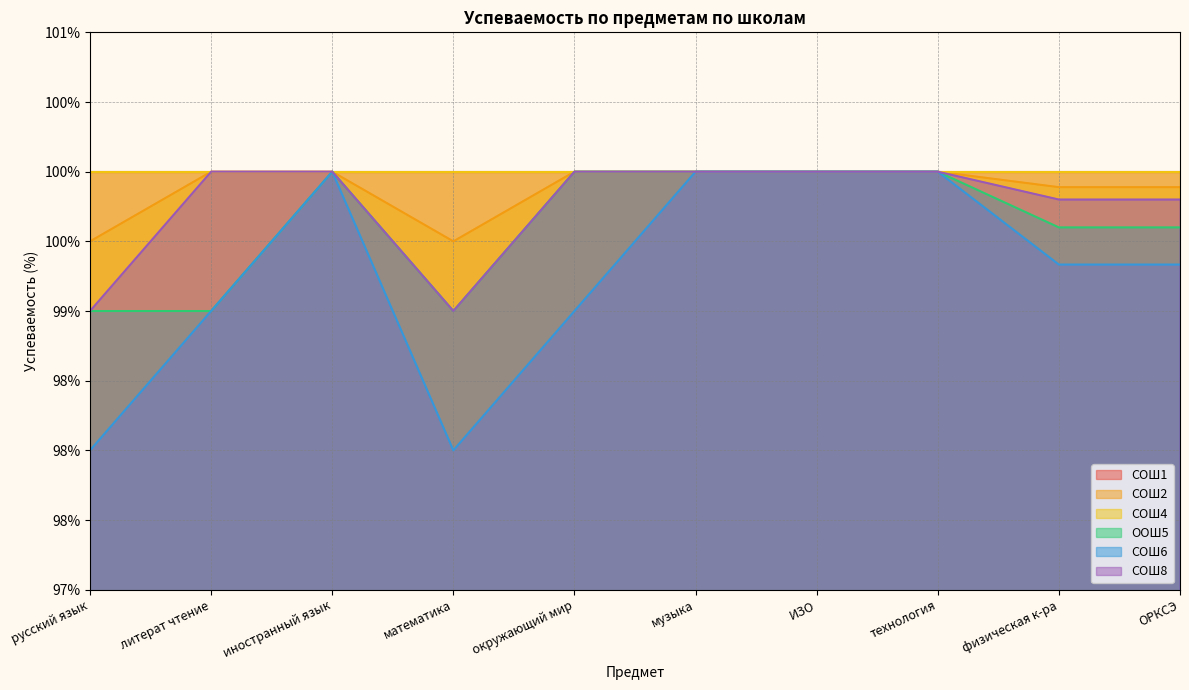

At which category is the sum across all series the highest?

иностранный язык